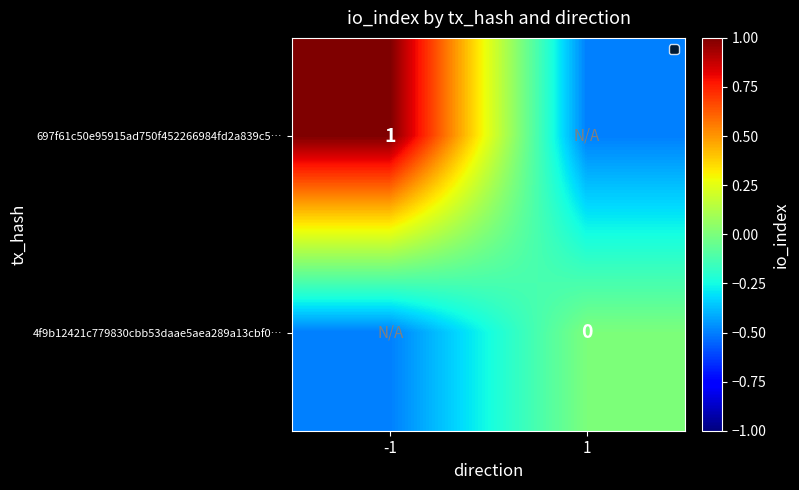

The value of 697f61c50e95915ad750f452266984fd2a839c5… at -1 is 1.7. True or false?

False